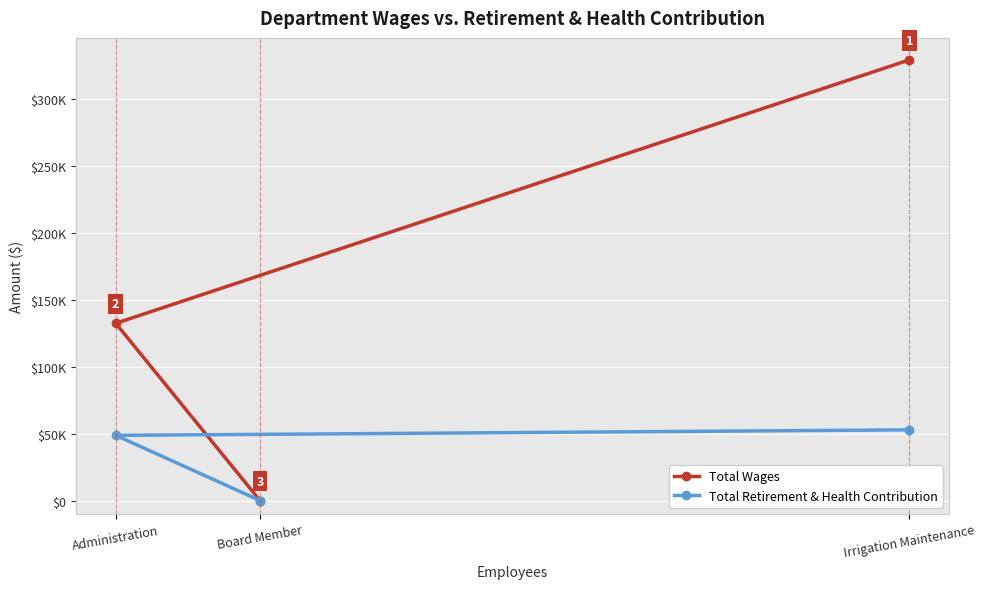

Is this an area chart (filled region under the line)?

No